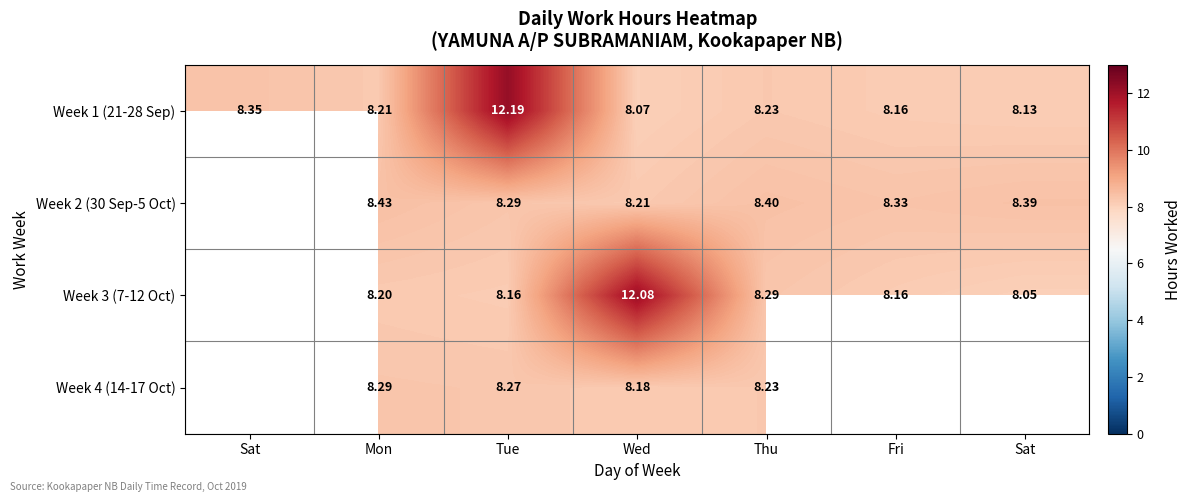

True or false: Week 1 (21-28 Sep) has a value of 8.1 at Sat.

True